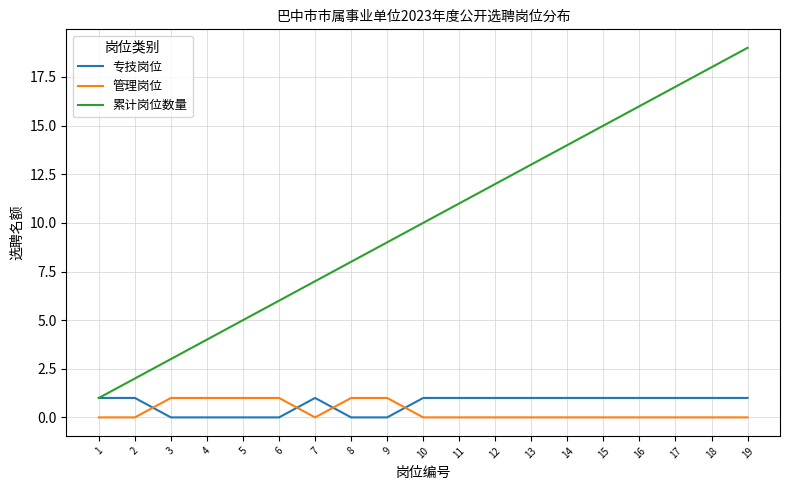

How many lines are shown in the chart?

3